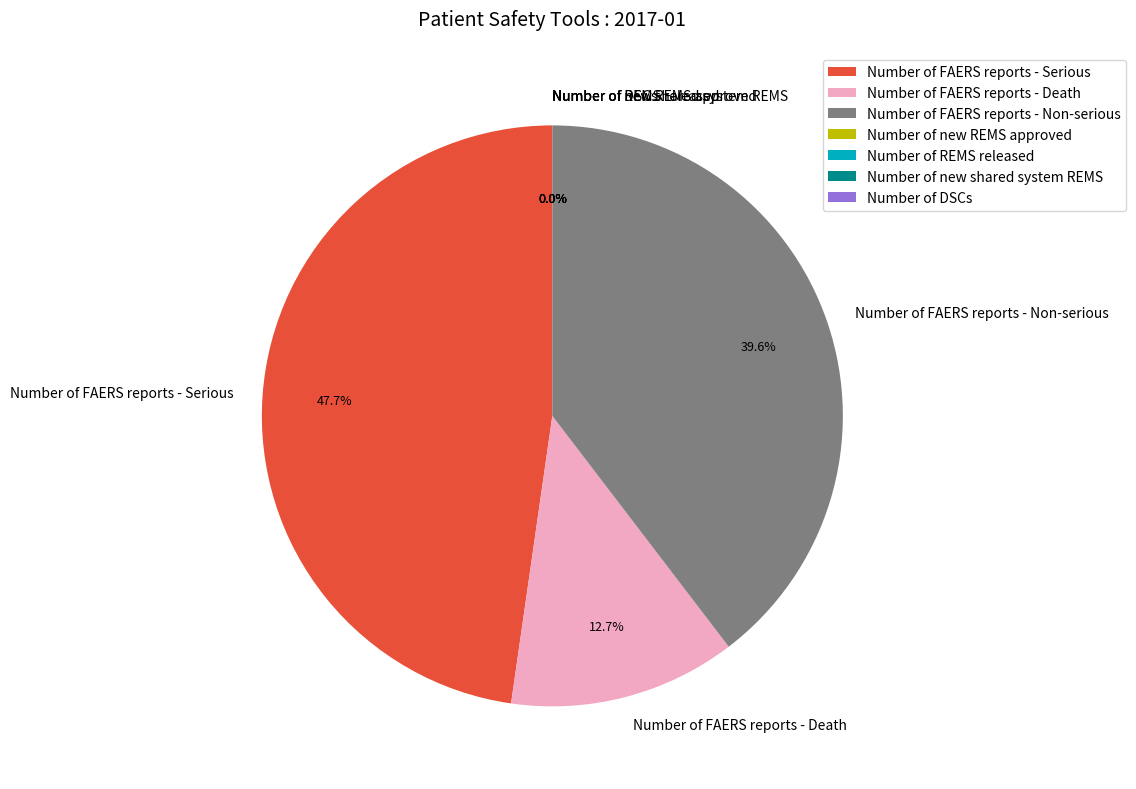

Is there any slice that represents more than half of the pie?

No